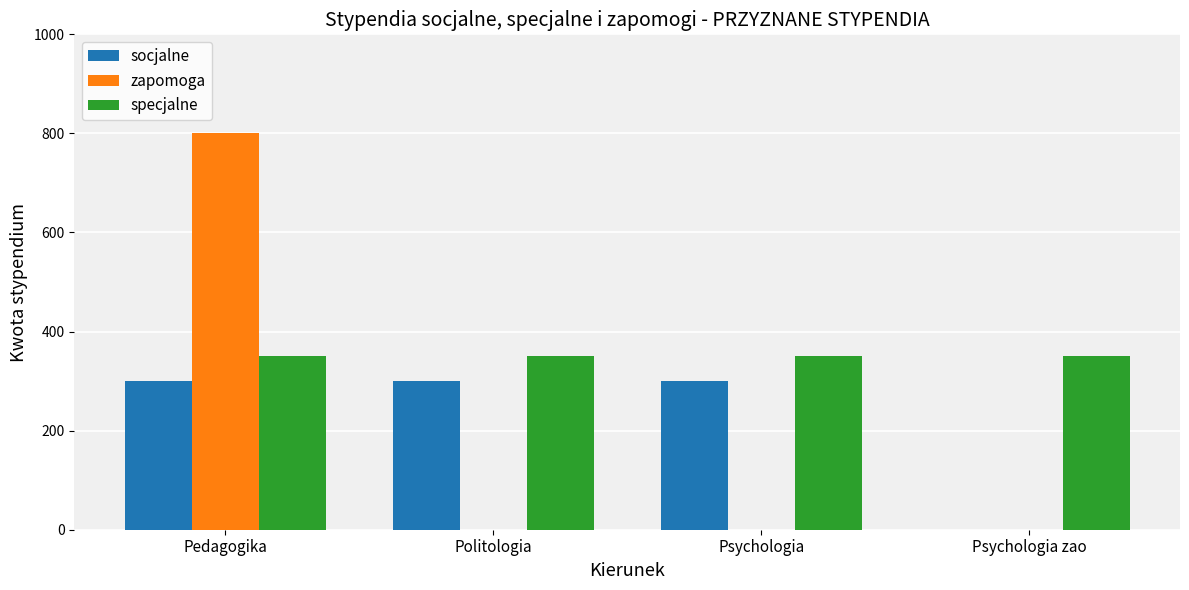

What is the sum of all zapomoga values?

800